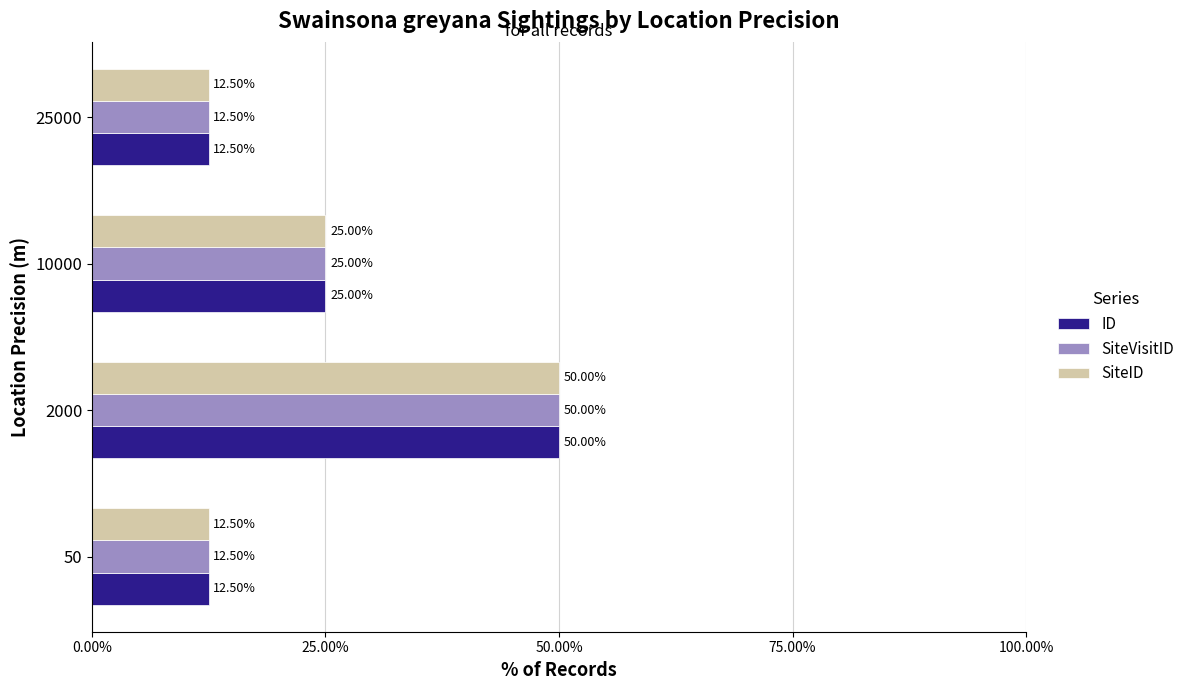

What is the total value across all series at 50?

37.5